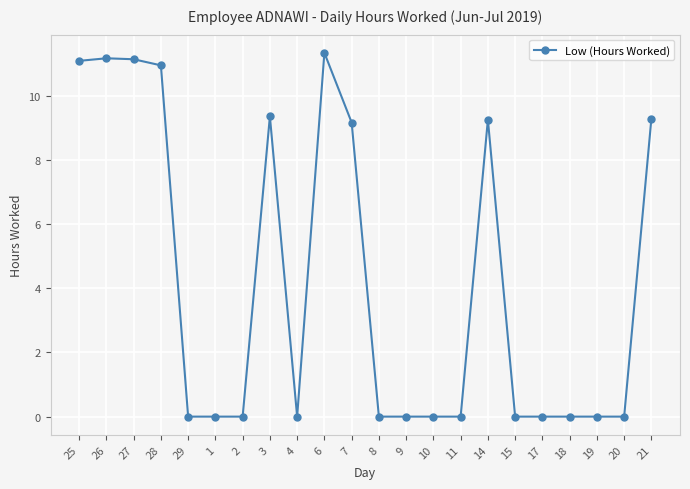

What position from the left is 20?

21